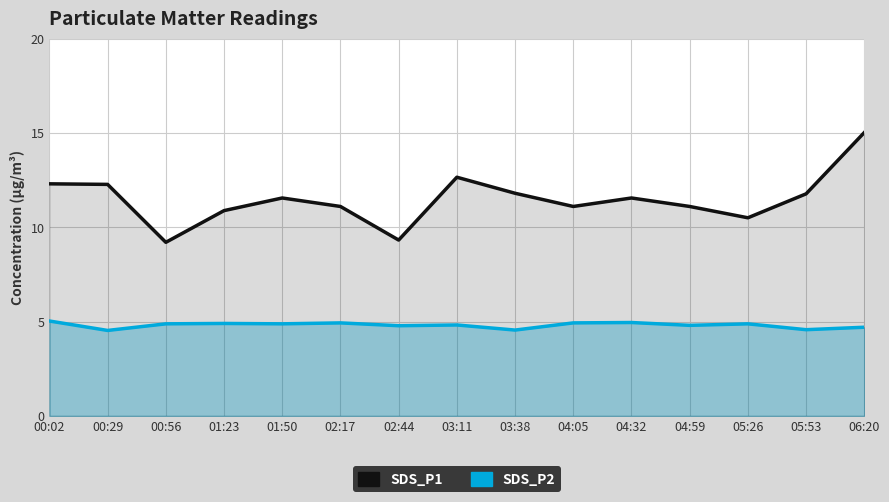

True or false: SDS_P1 and SDS_P2 cross at least once.

False